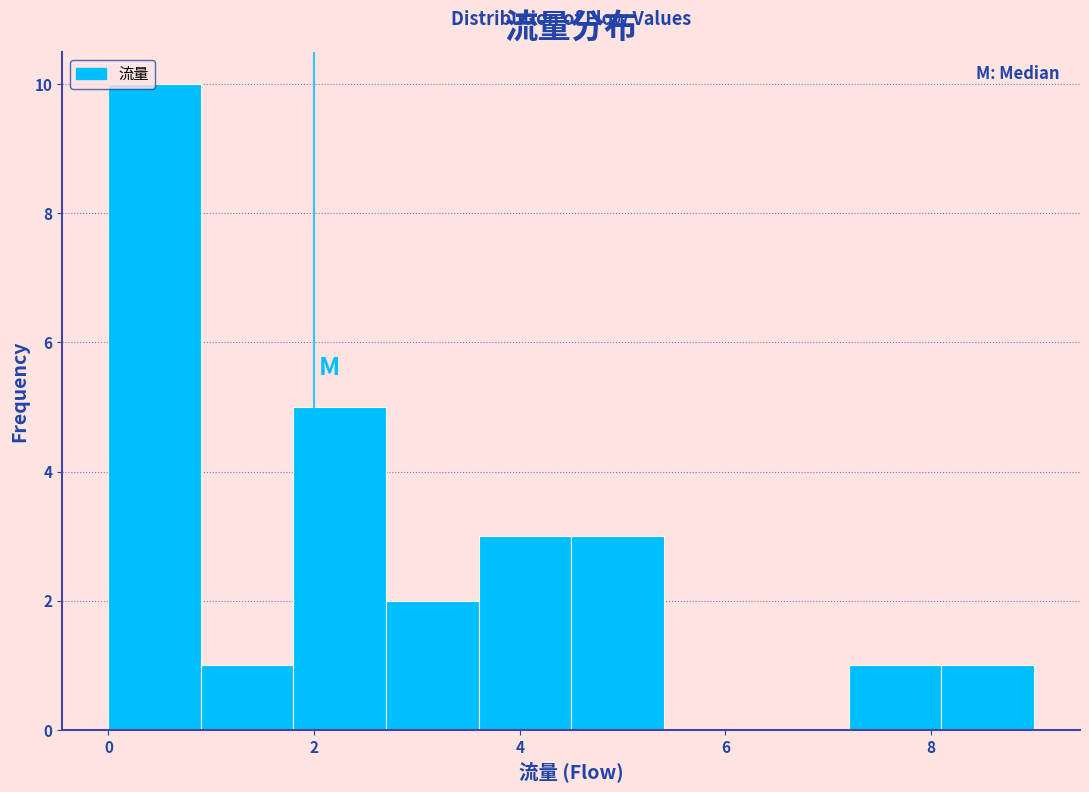

Which range on the x-axis has the tallest bar?

0.0 to 0.9